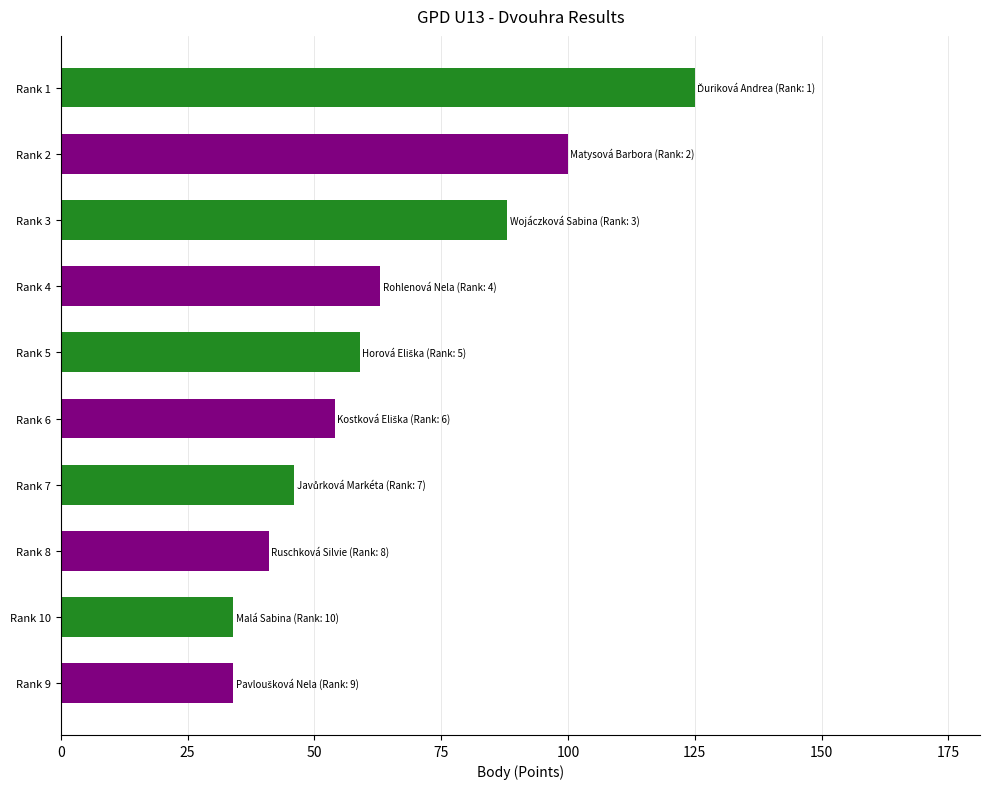

What is the change in value from Rank 2 to Rank 6?

-46